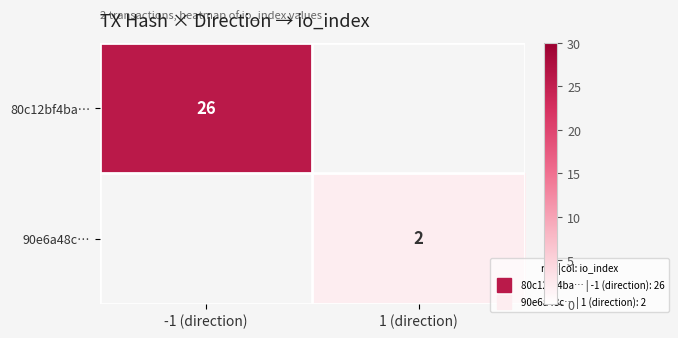

Is the value of 90e6a48c… at -1 (direction) greater than the value of 80c12bf4ba… at 1 (direction)?

No